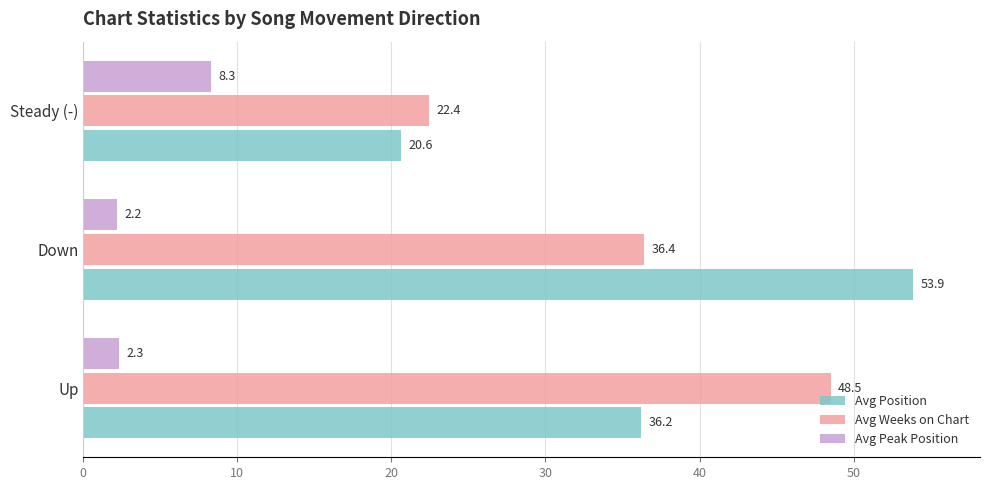

What value does the Avg Peak Position series have at Up?

2.3